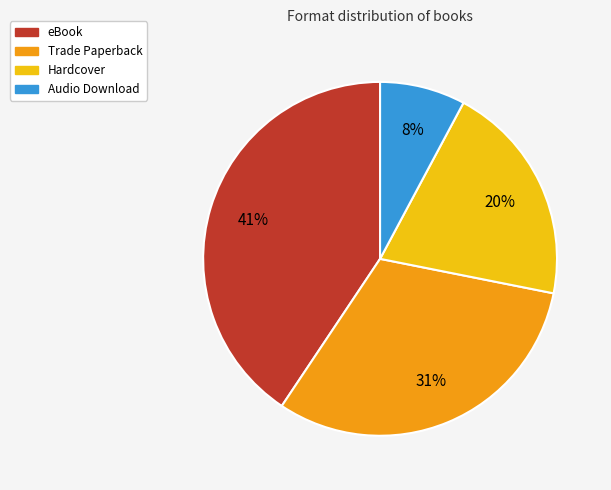

How many slices are in this pie chart?

4